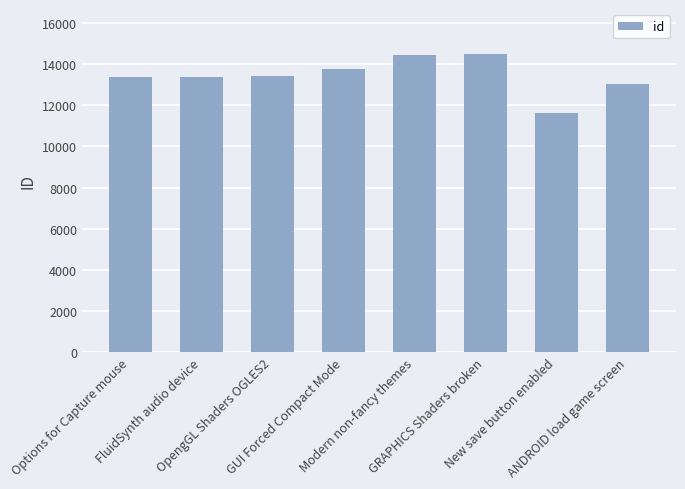

What is the minimum value shown in the chart?

11645